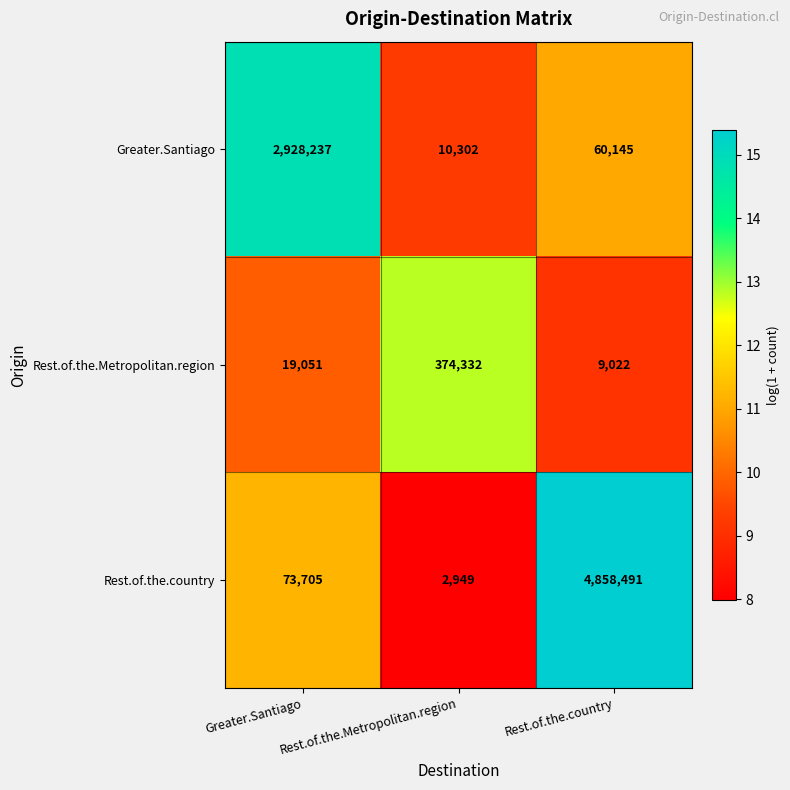

What is the total value across all series at Greater.Santiago?

3020993